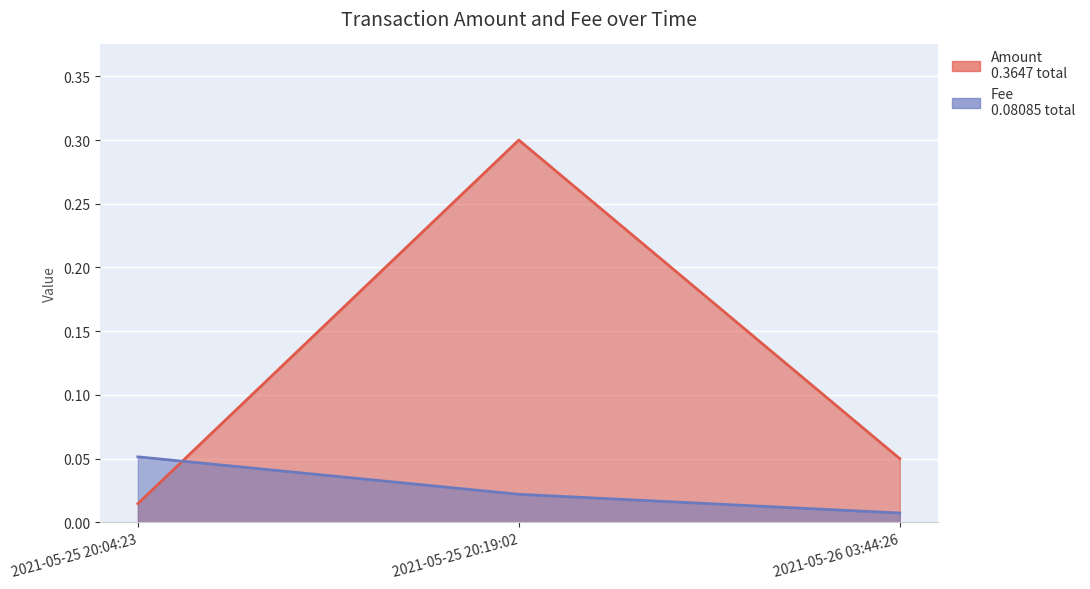

Reading left to right, list all the values displayed in this chart.

Amount: 2021-05-25 20:04:23=0.0	2021-05-25 20:19:02=0.3	2021-05-26 03:44:26=0.1
Fee: 2021-05-25 20:04:23=0.1	2021-05-25 20:19:02=0.0	2021-05-26 03:44:26=0.0